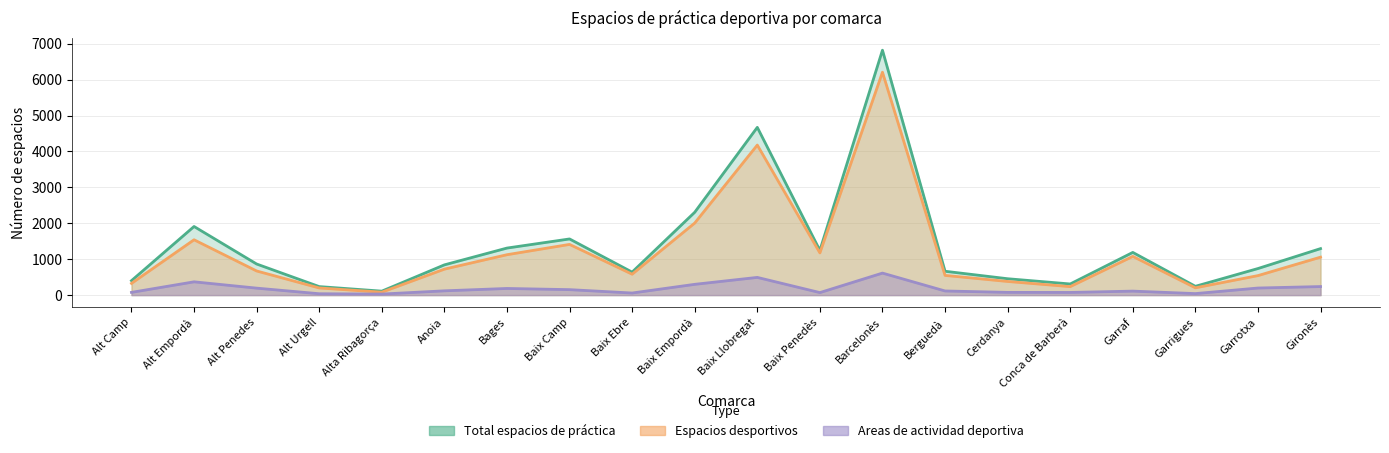

List the series in order of their peak value, lowest first.

Areas de actividad deportiva, Espacios desportivos, Total espacios de práctica